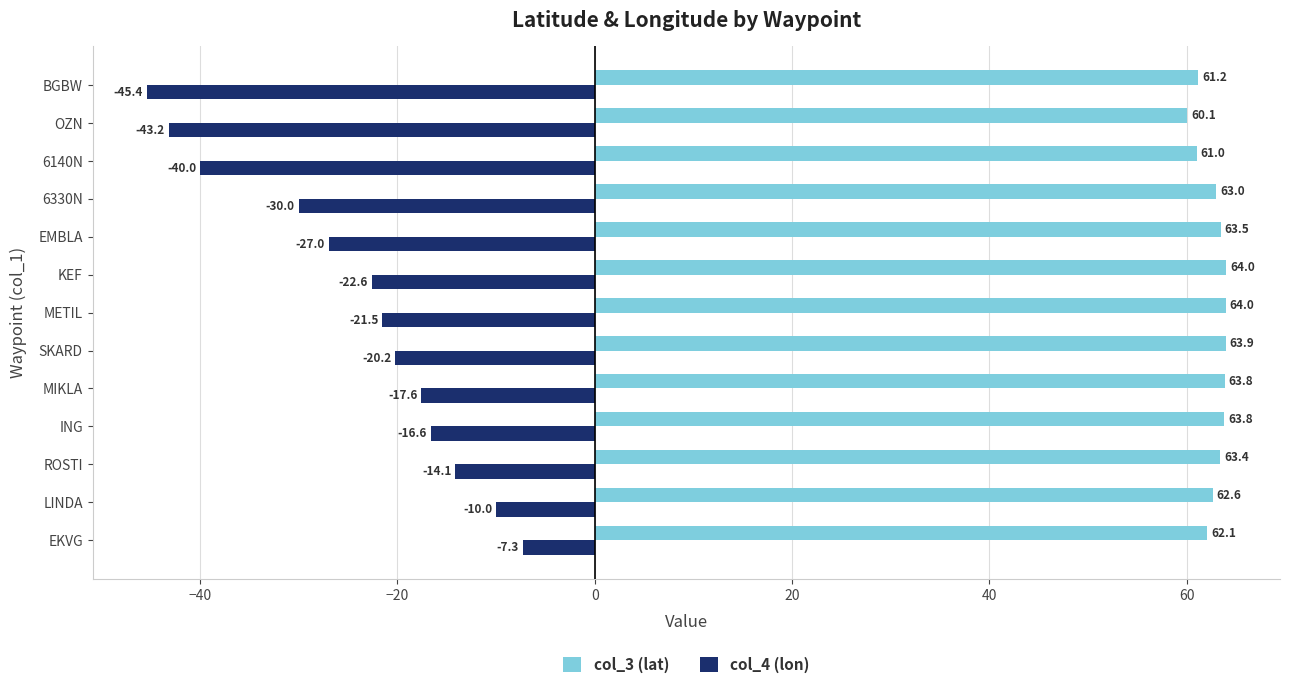

What is the minimum value for col_4 (lon)?

-45.4